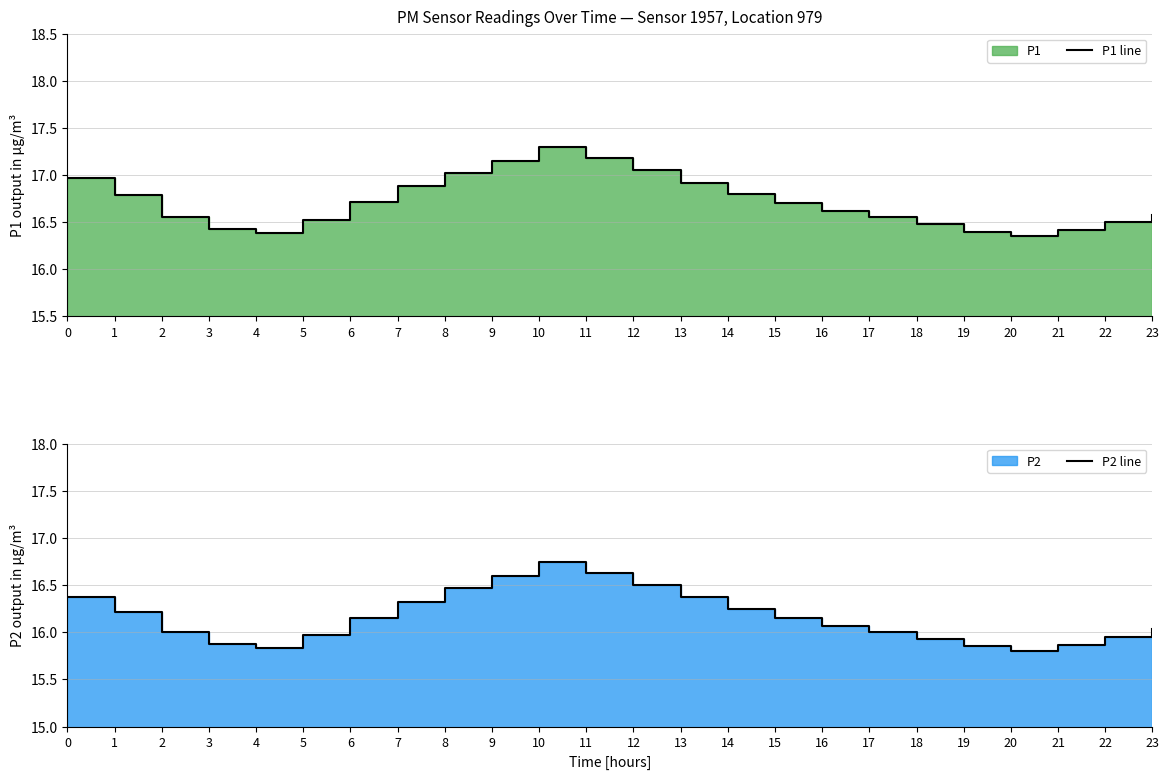

The P1 line series shows 7.8 at 9. True or false?

False